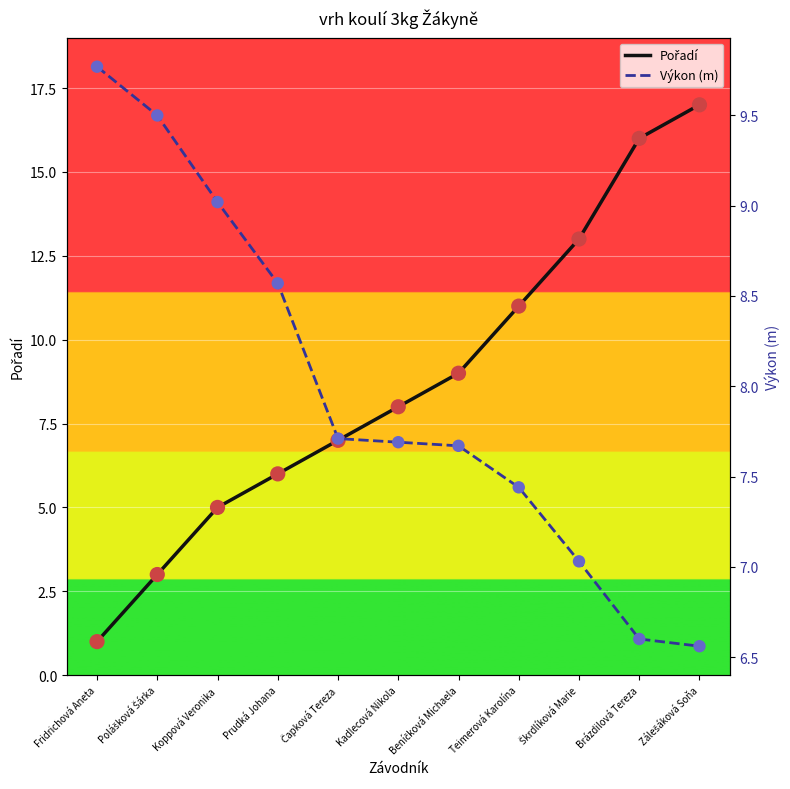

Which series has the widest spread of Y values?

Pořadí